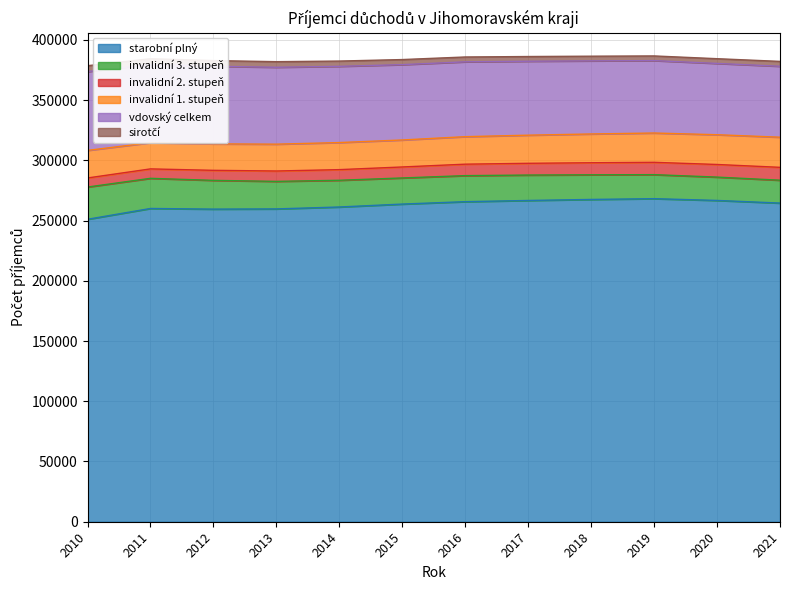

What is the difference between the highest and lowest values at 2013?

254997